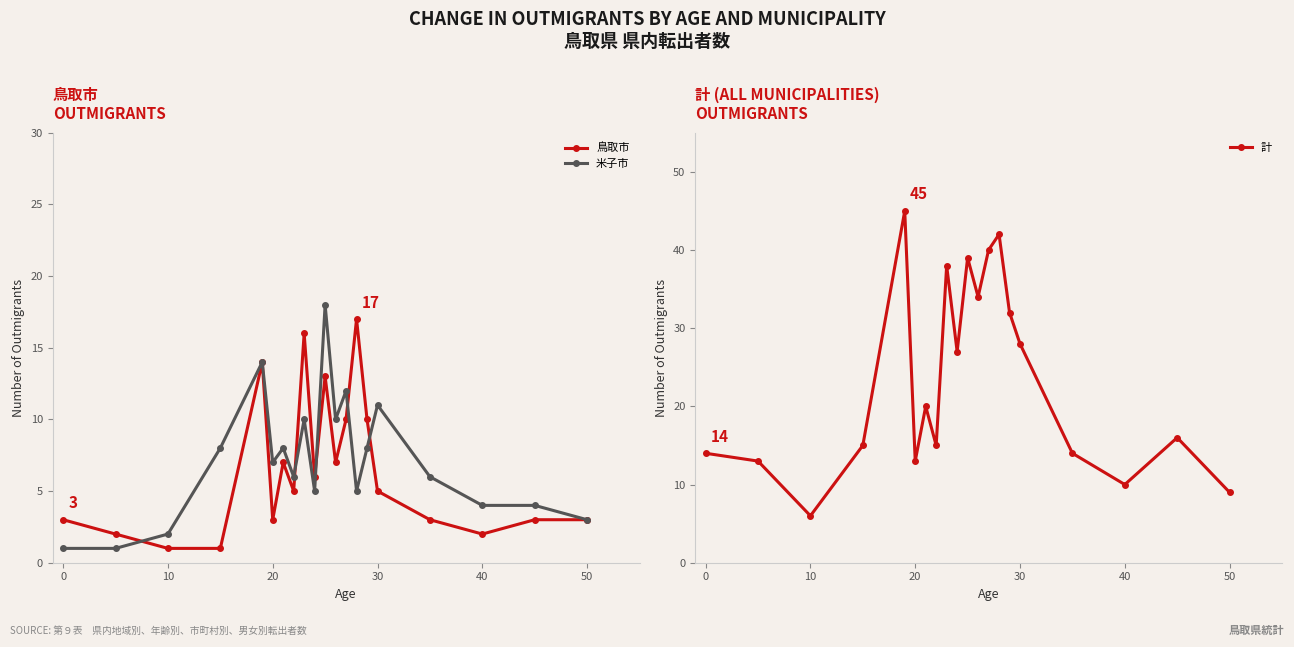

Reading left to right, extract all data points from this chart.

鳥取市: 3	2	1	1	14	3	7	5	16	6	13	7	10	17	10	5	3	2	3	3
米子市: 1	1	2	8	14	7	8	6	10	5	18	10	12	5	8	11	6	4	4	3
計: 14	13	6	15	45	13	20	15	38	27	39	34	40	42	32	28	14	10	16	9